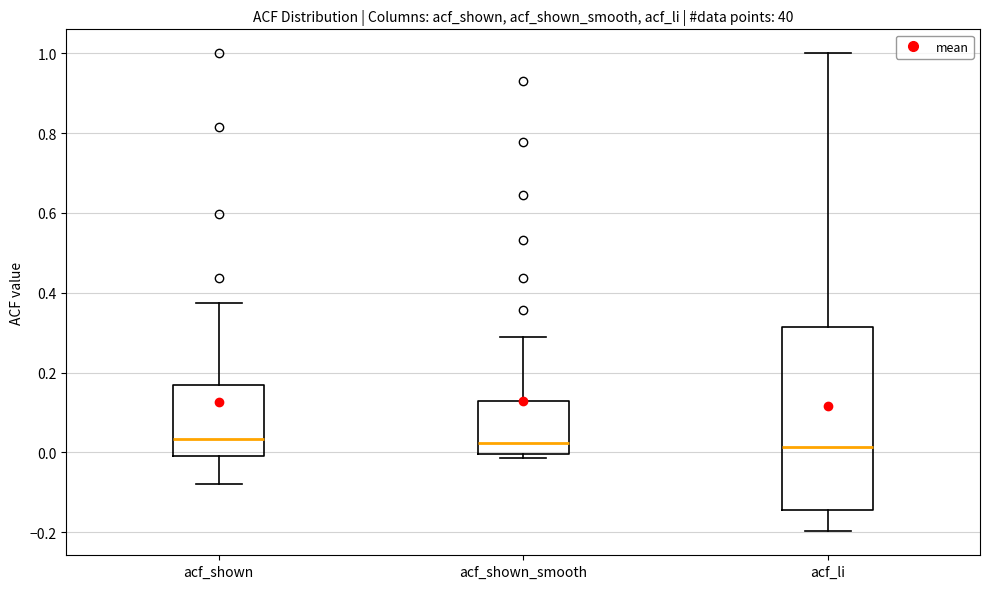

Reading left to right, read every box against the y-axis: the position of its median line, the range the box covers, and the ends of its whiskers. The values are not printed on the chart, so give them approximately, as read against the axis.

acf_shown: median 0.04, box 0.00 to 0.16, whiskers -0.08 to 0.38
acf_shown_smooth: median 0.02, box 0.00 to 0.12, whiskers -0.02 to 0.28
acf_li: median 0.02, box -0.14 to 0.32, whiskers -0.20 to 1.00